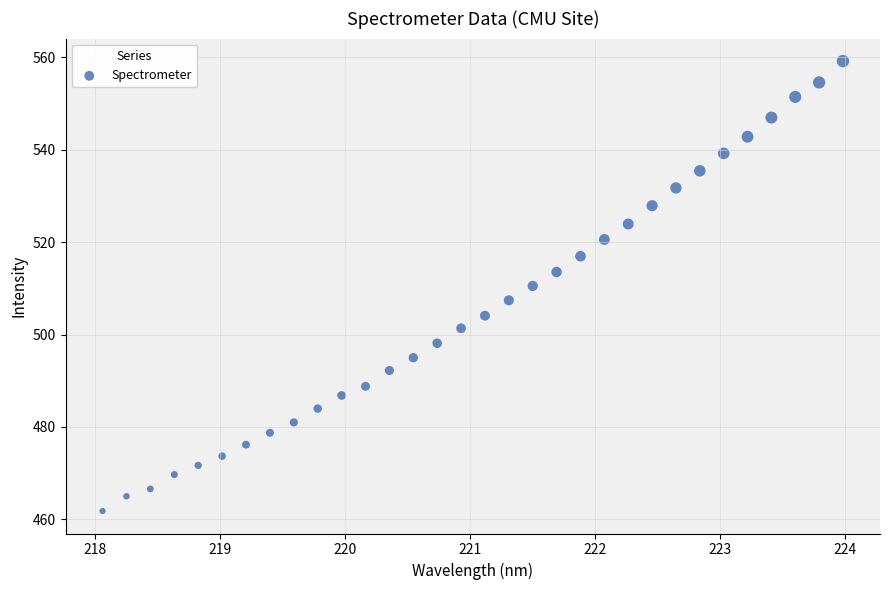

What is the range of X values (max minus min)?

5.9